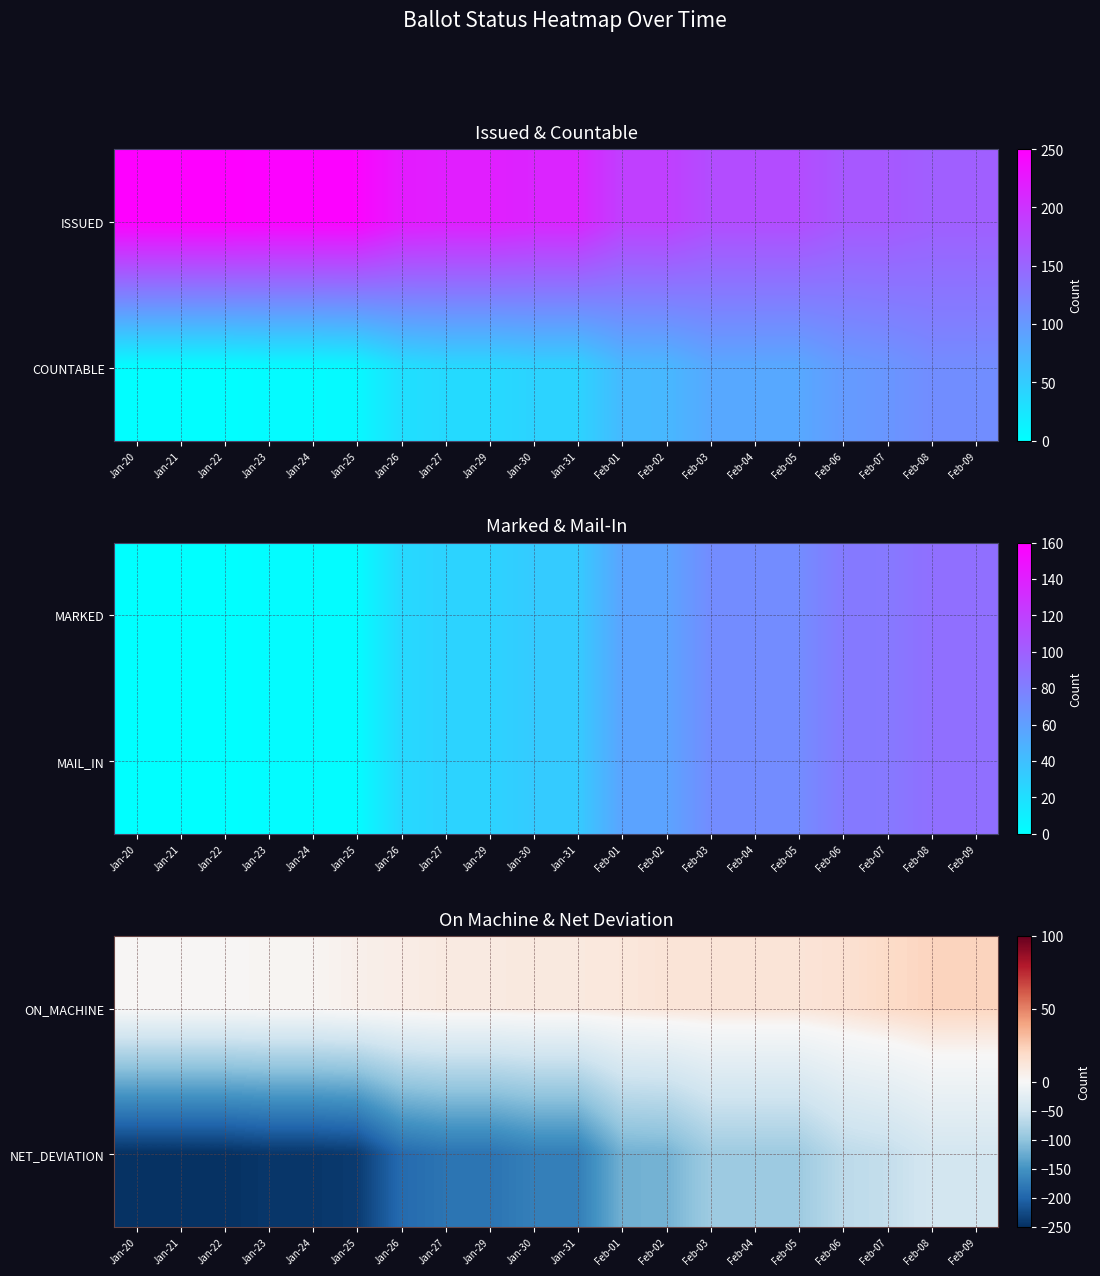

What is the lowest value of the NET_DEVIATION series?

-248